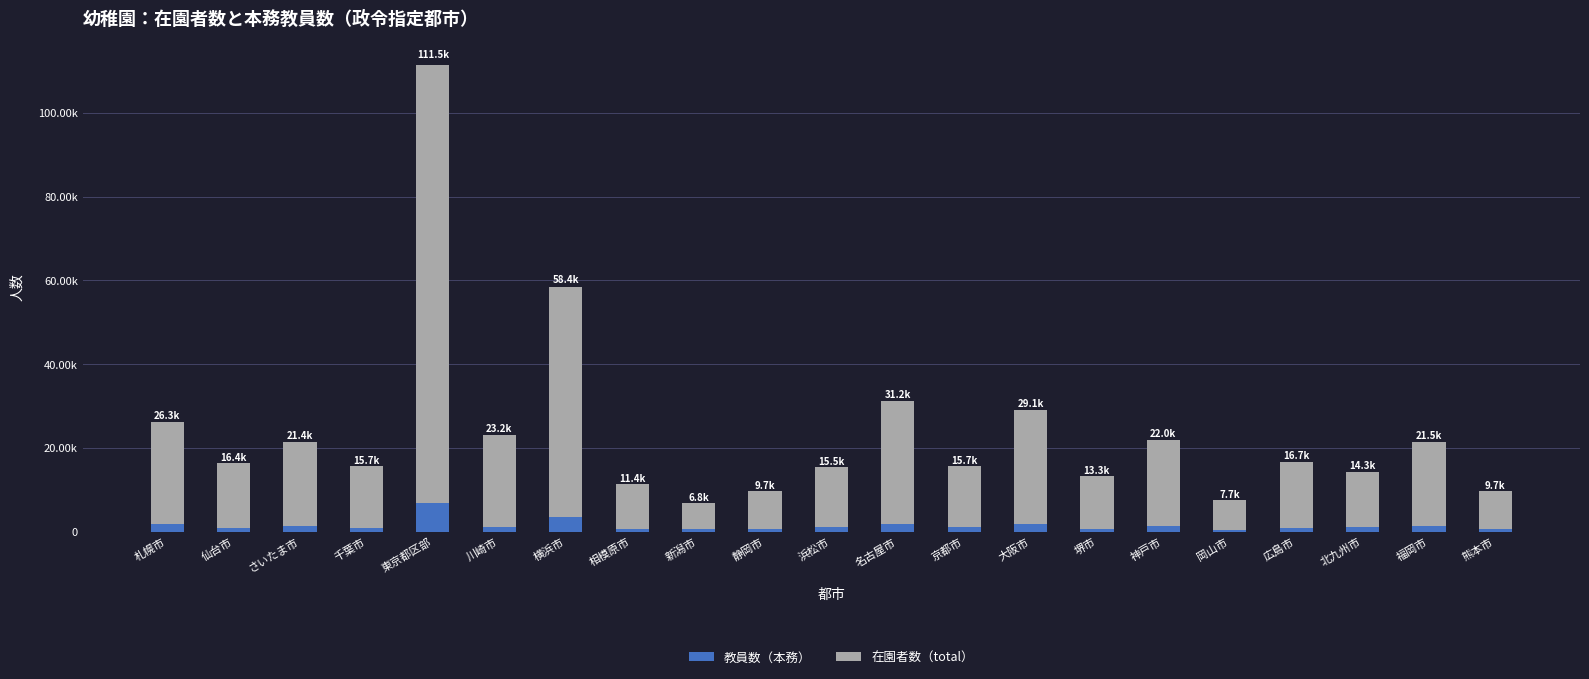

What are all the series names shown in the legend?

教員数（本務）, 在園者数（total）